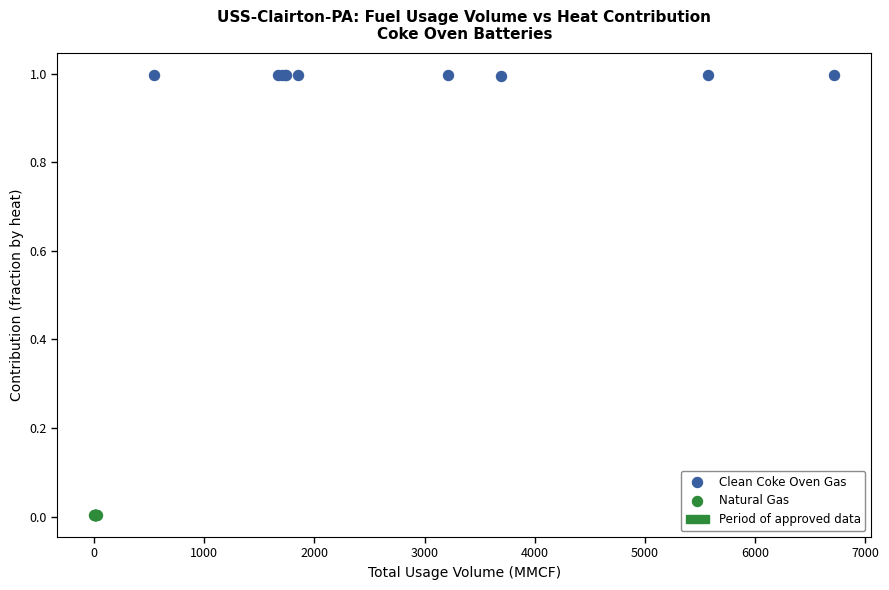

Which series contains the lowest Y value?

Natural Gas